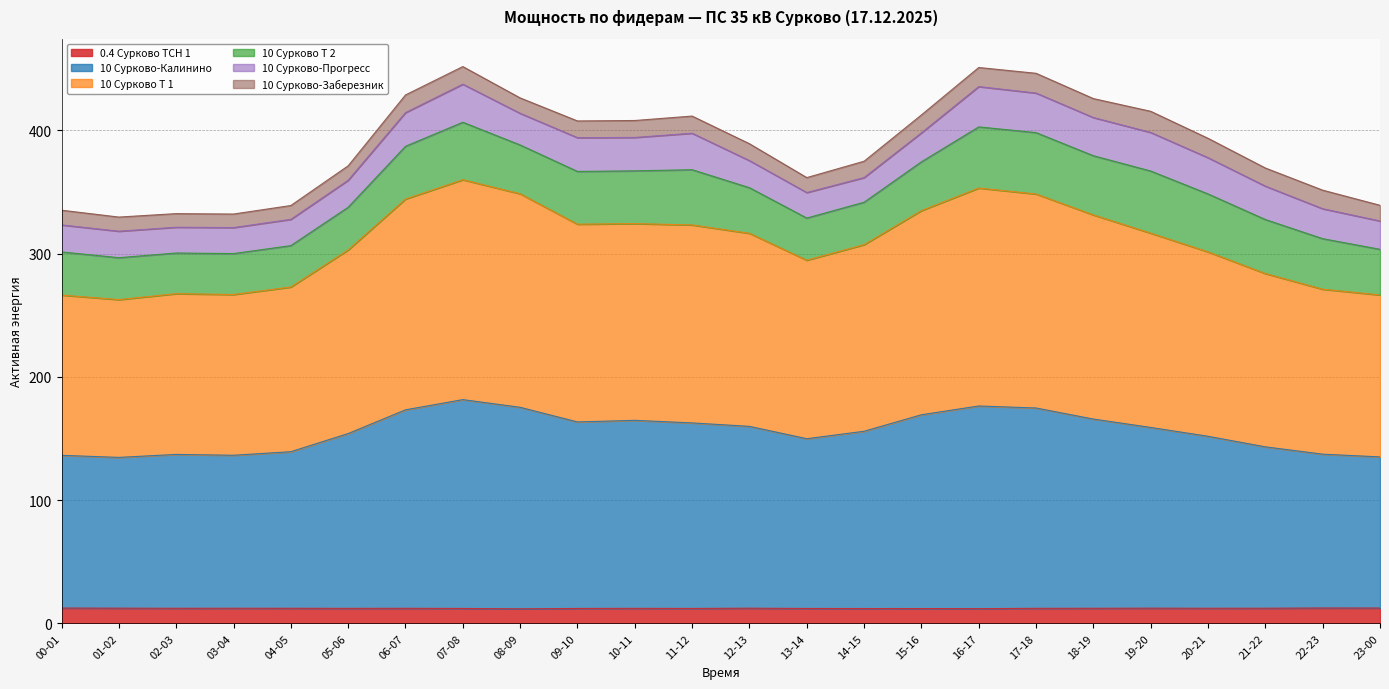

What is the highest value of the 0.4 Сурково ТСН 1 series?

12.4